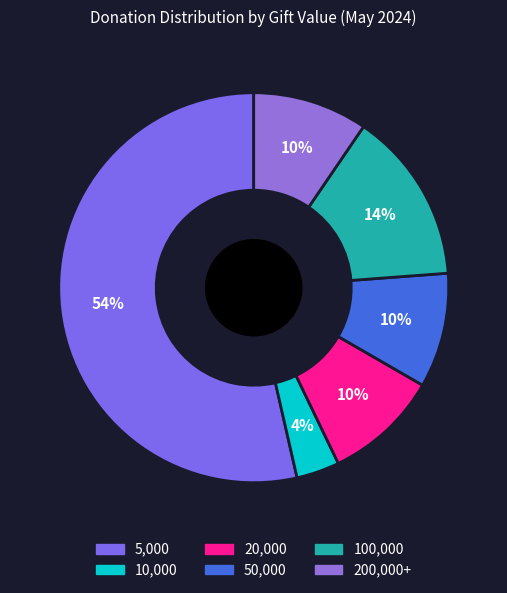

What percentage is the 100,000 slice, to the nearest percent?

14%